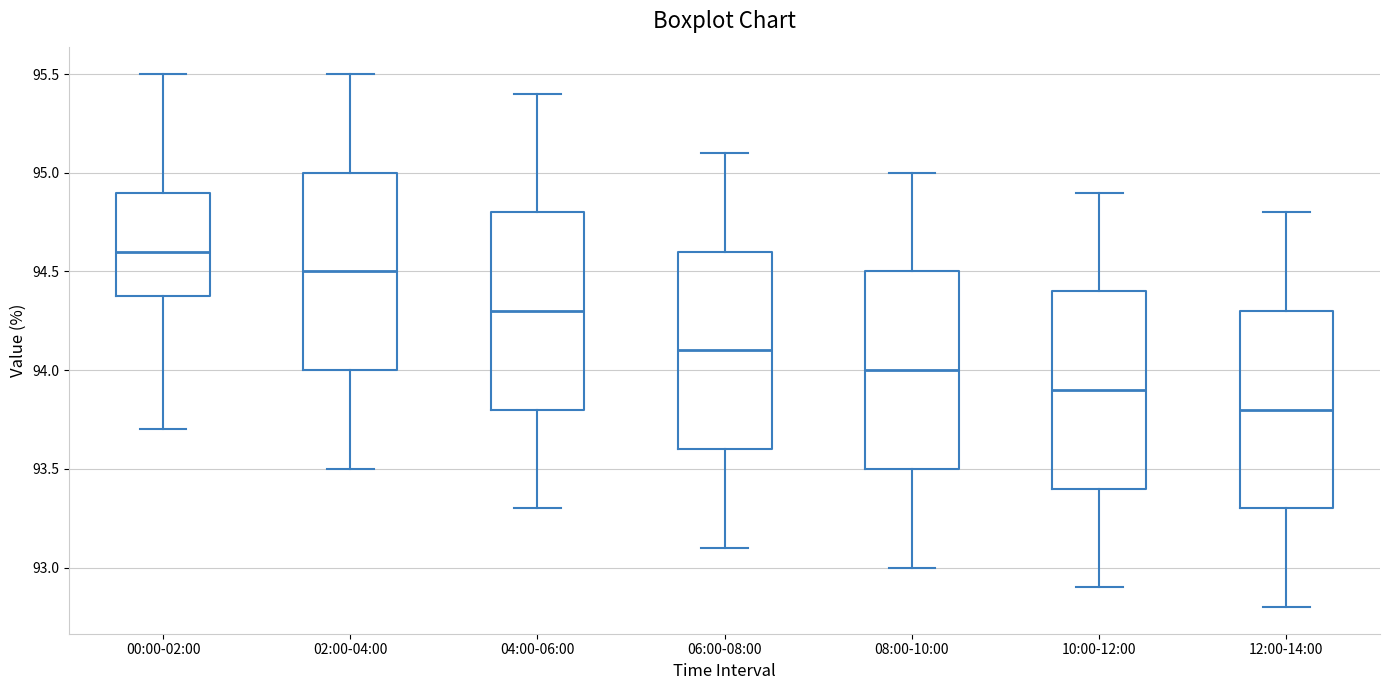

Which box's median line is the lowest?

12:00-14:00